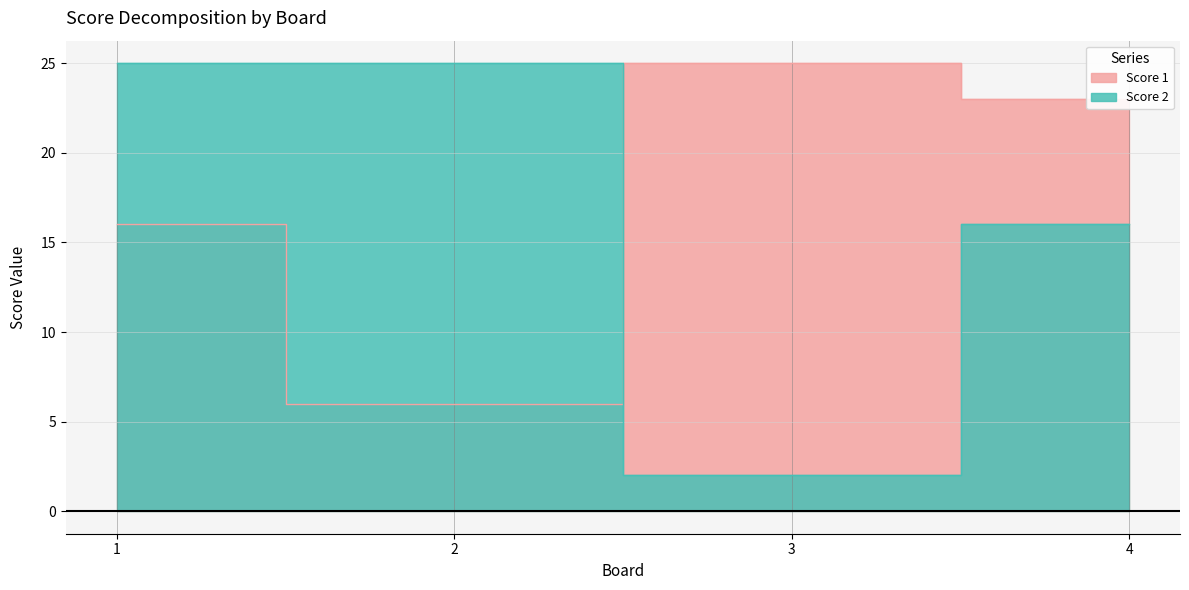

Reading left to right, transcribe all the data shown in this chart.

Score 1: 1=16	2=6	3=25	4=23
Score 2: 1=25	2=25	3=2	4=16